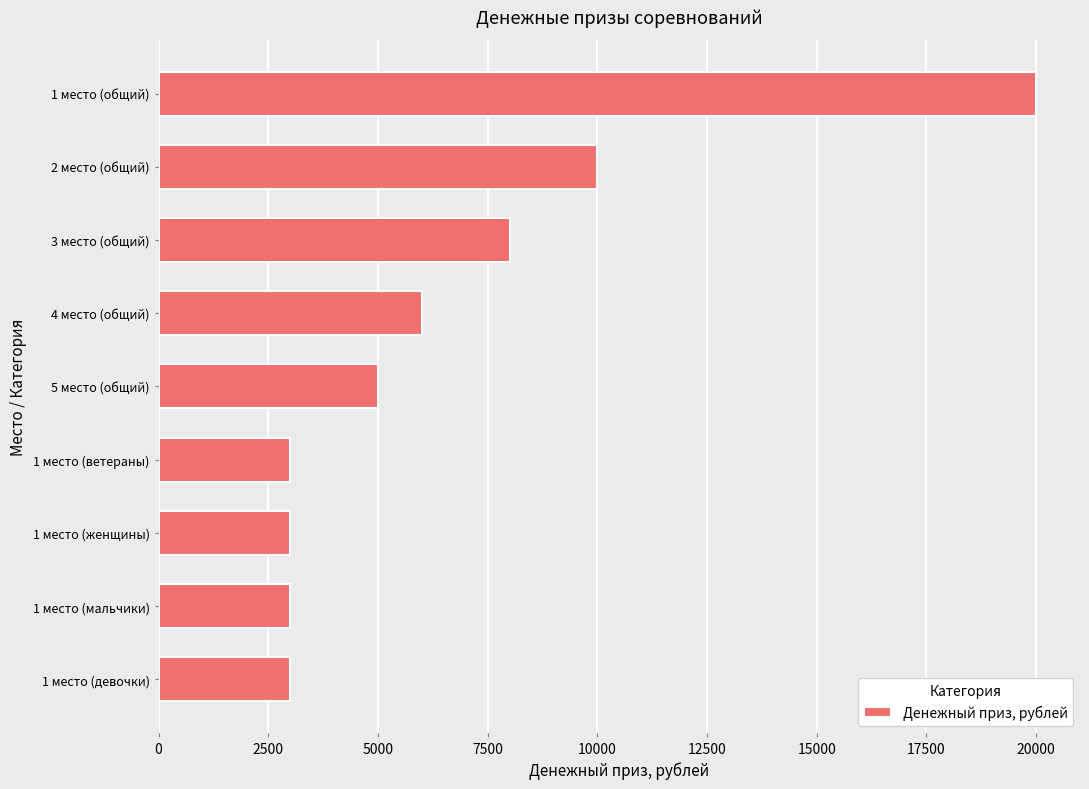

How many distinct data groups are displayed?

1